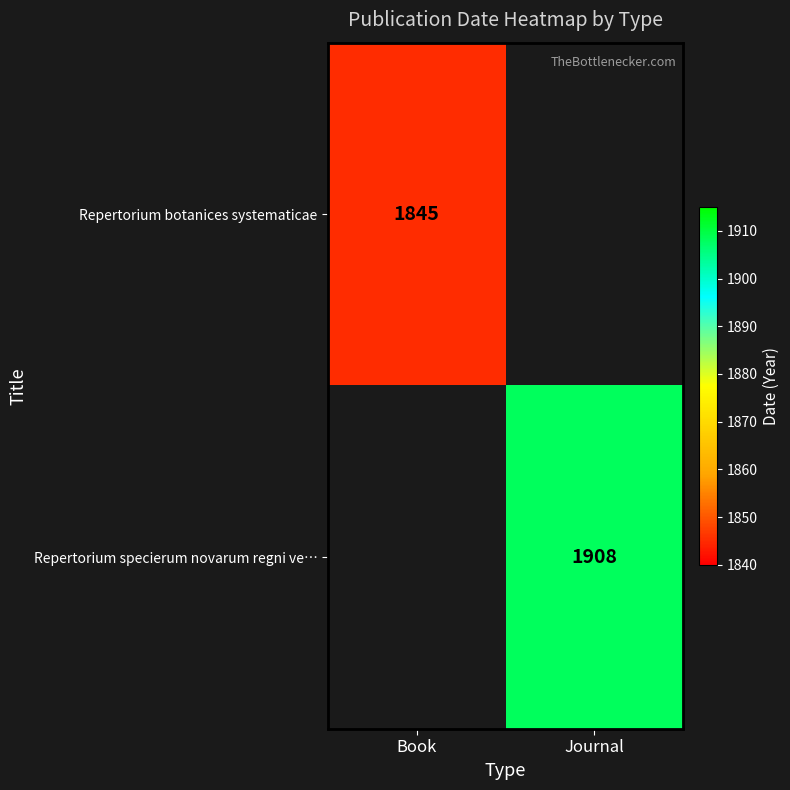

Is it true that Repertorium botanices systematicae equals 1845 at Book?

True